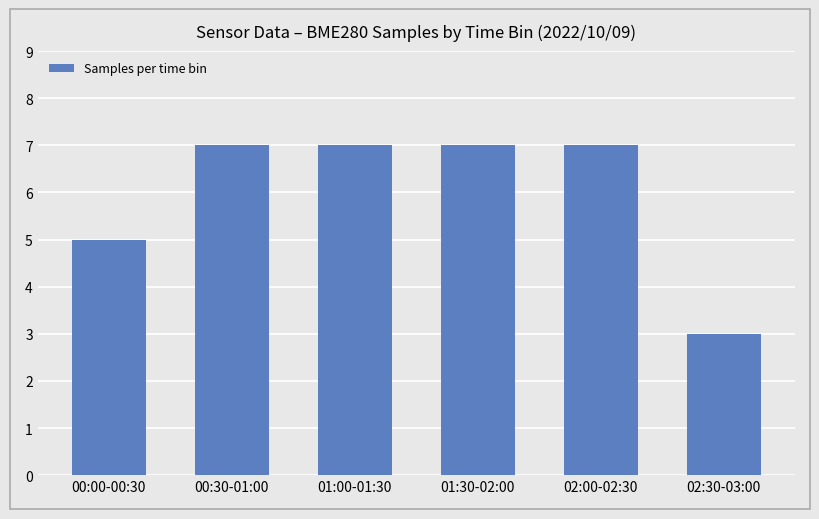

Reading right to left, what are all the values shown in this chart?

3	7	7	7	7	5